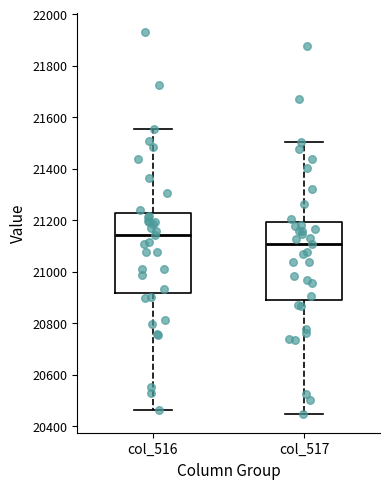

Where is the lower edge of the box for col_517 on the y-axis? The values are not printed on the chart, so give them approximately, as read against the axis.

20880